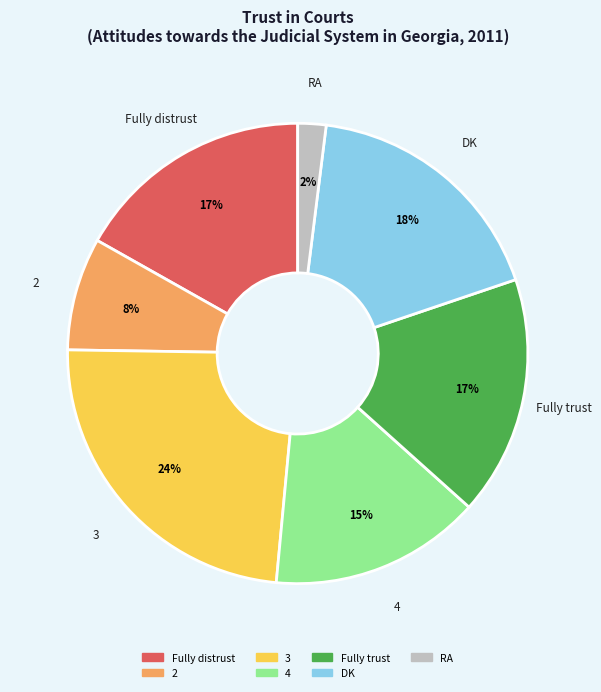

Between 4 and 3, which is larger?

3